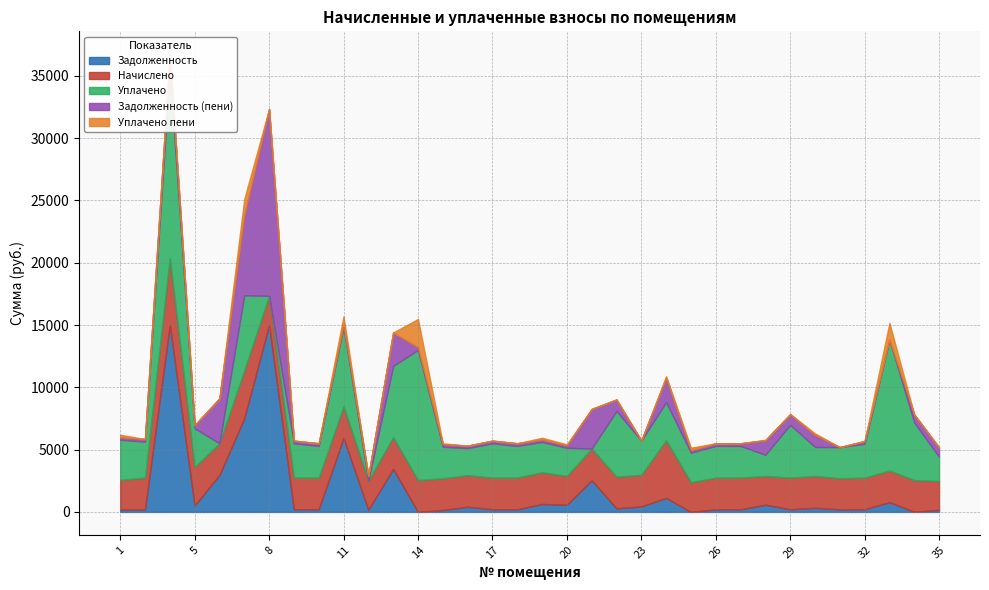

Is the value of uplacheno_peni at 5 greater than the value of uplacheno at 13?

No